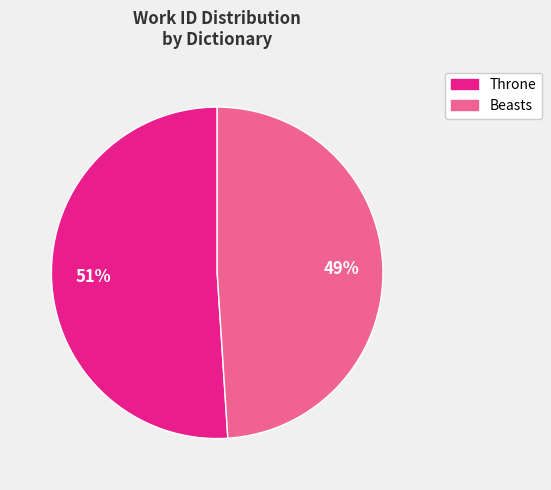

Which slice represents more than half of the pie?

Throne